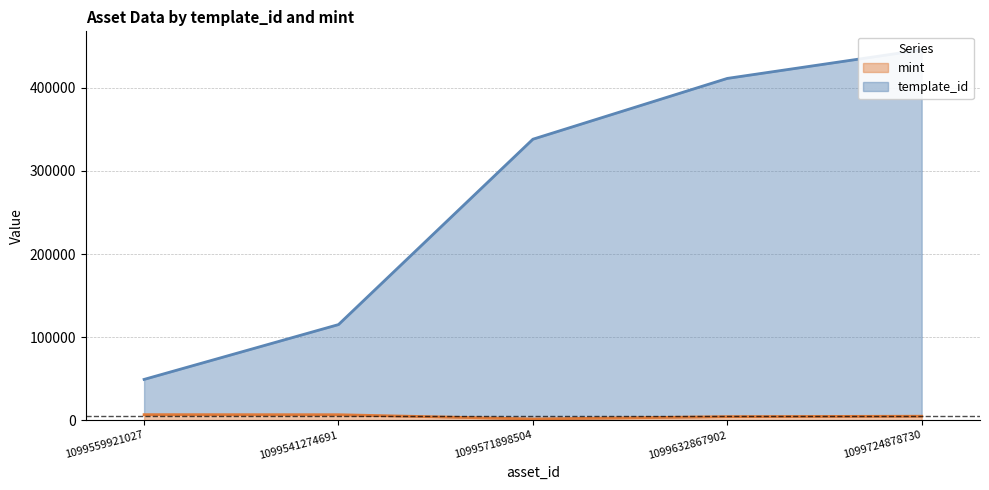

Which series has the largest total across all categories?

template_id